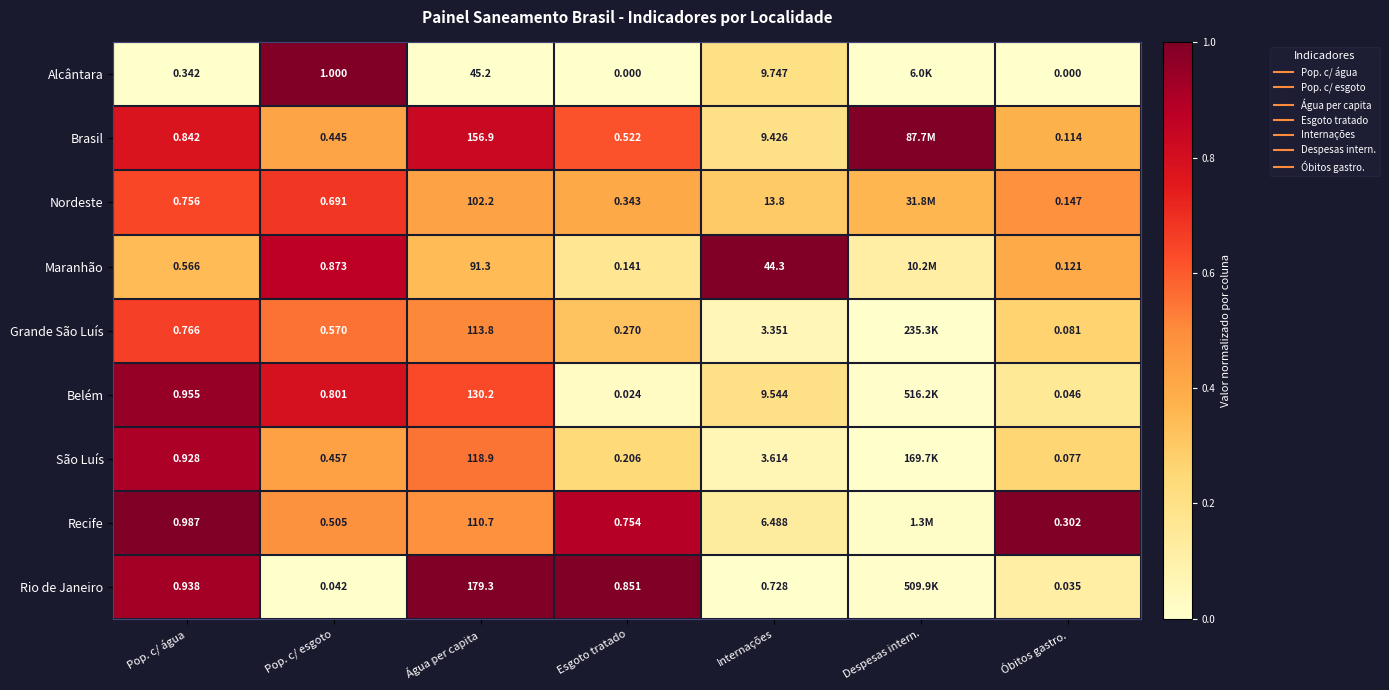

Between Despesas intern. and Óbitos gastro., which series saw the biggest shift?

Recife